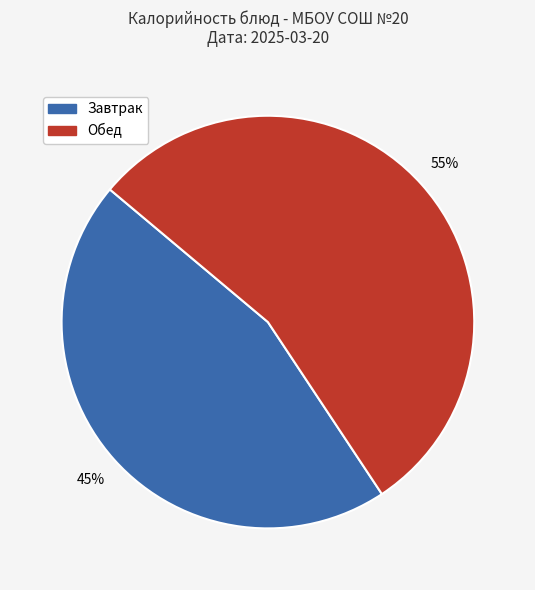

Is Обед the majority of the pie?

Yes